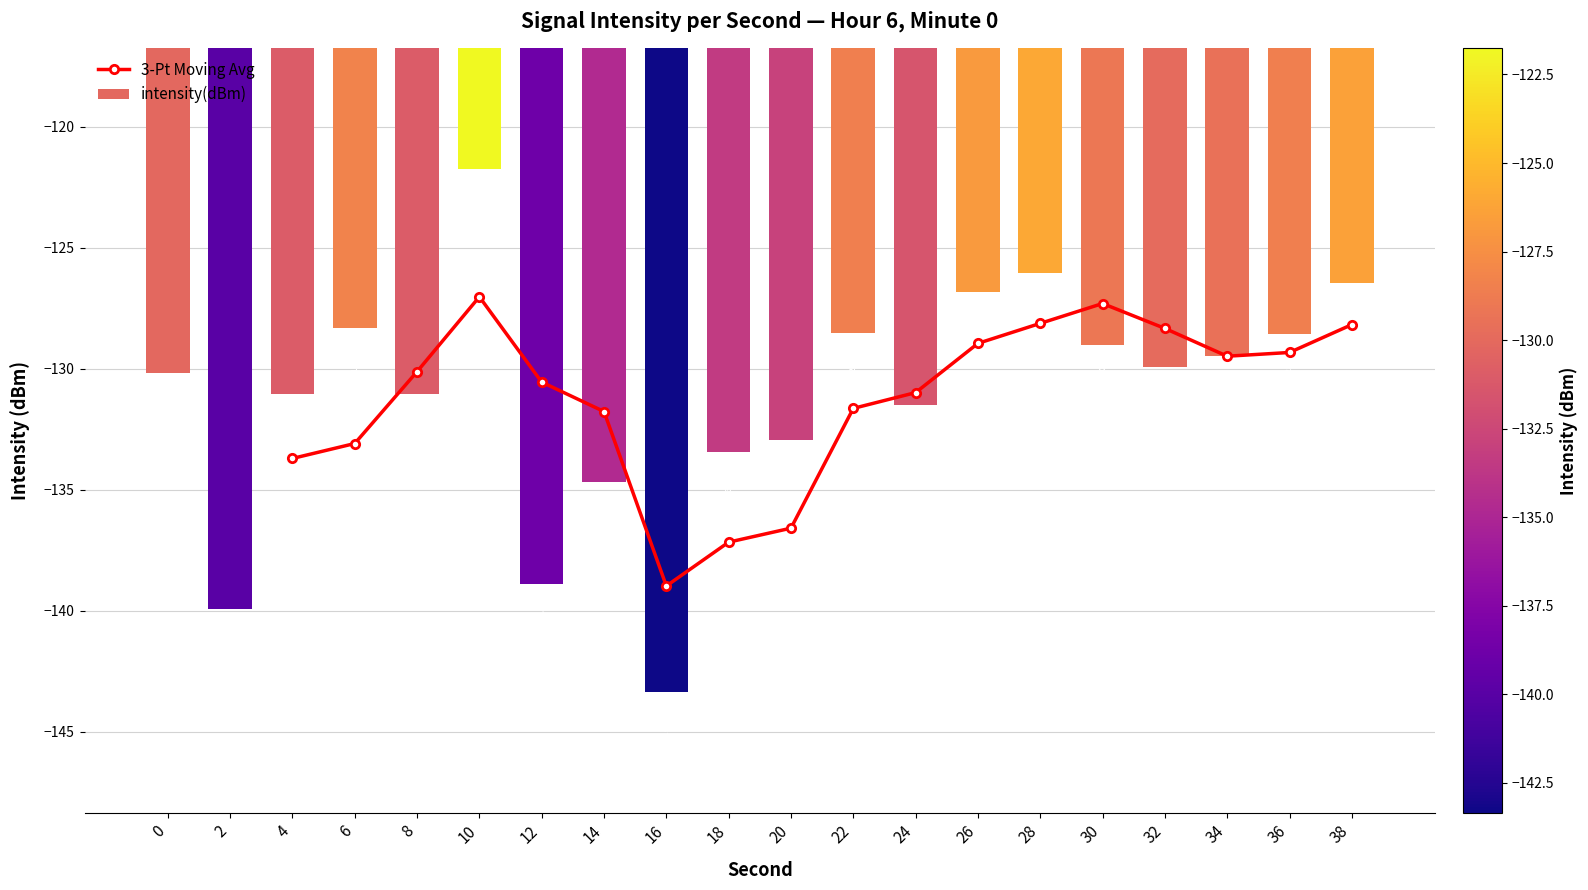

What is the sum of the values at 2 and 14?

-274.6